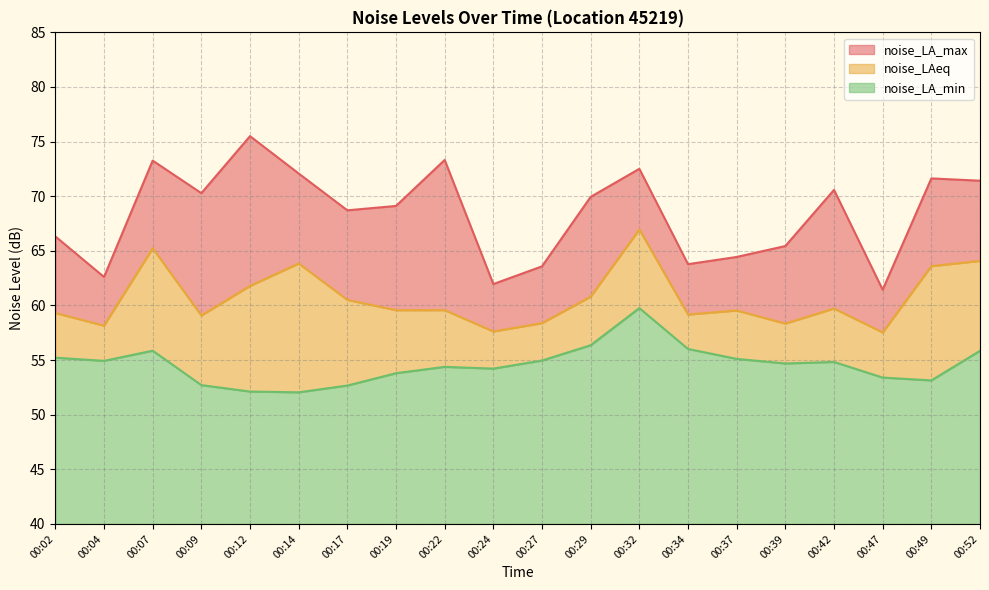

At 00:34, list the series in order from smallest to largest.

noise_LA_min, noise_LAeq, noise_LA_max